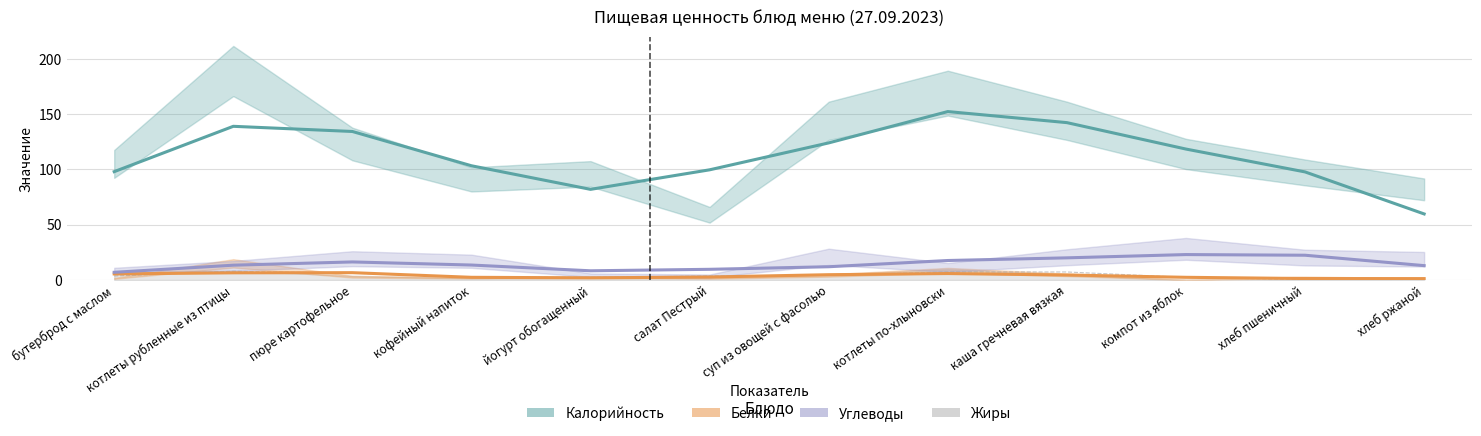

At which label does Калорийность reach its peak?

котлеты по-хлыновски